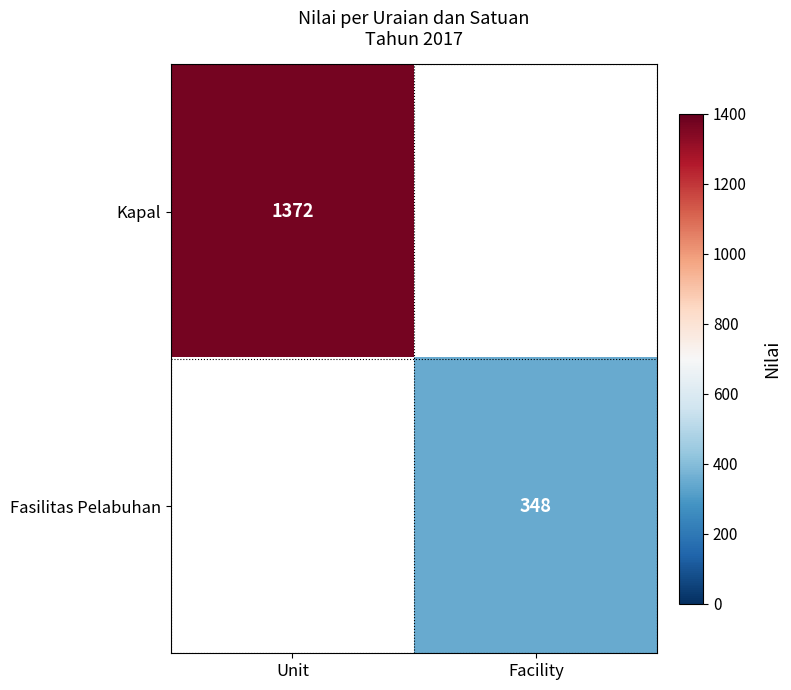

How many series are shown in this chart?

2